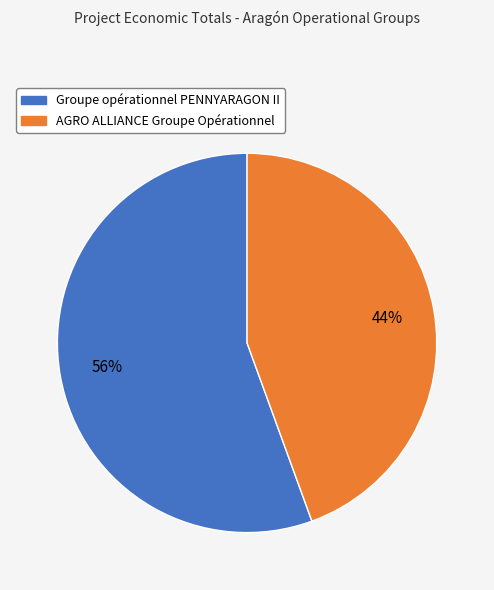

Rank the categories by value from highest to lowest.

Groupe opérationnel PENNYARAGON II, AGRO ALLIANCE Groupe Opérationnel